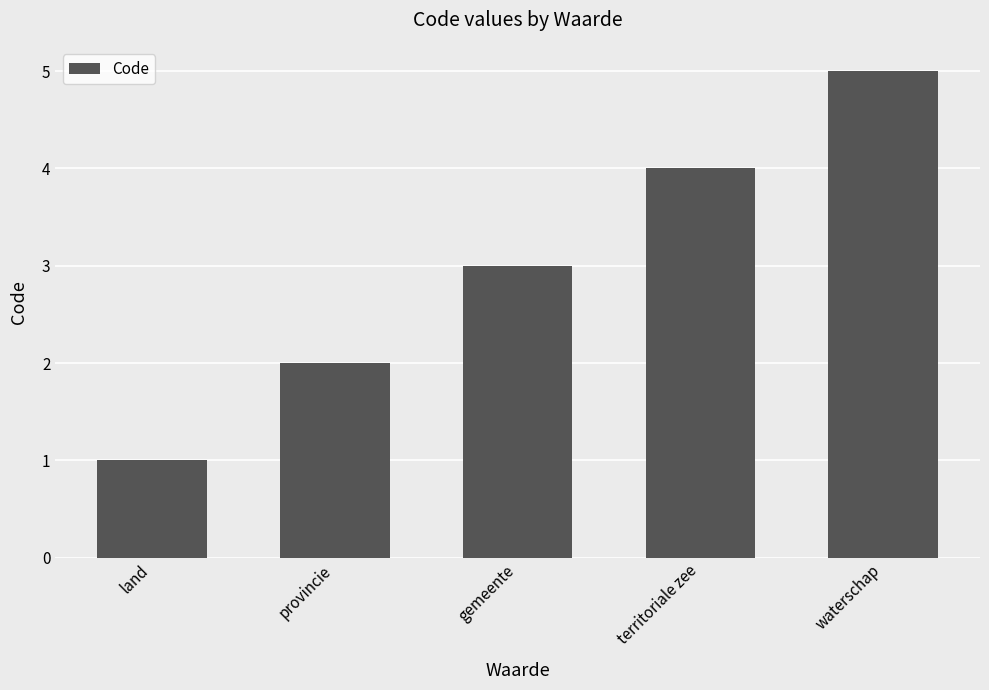

How many series are shown in this chart?

1